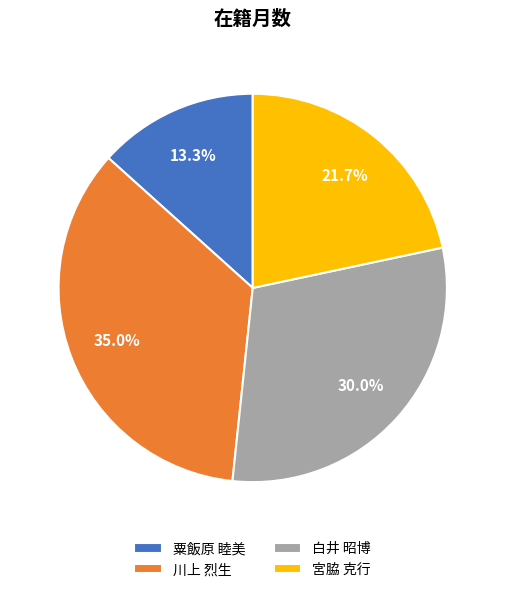

How many slices are in this pie chart?

4